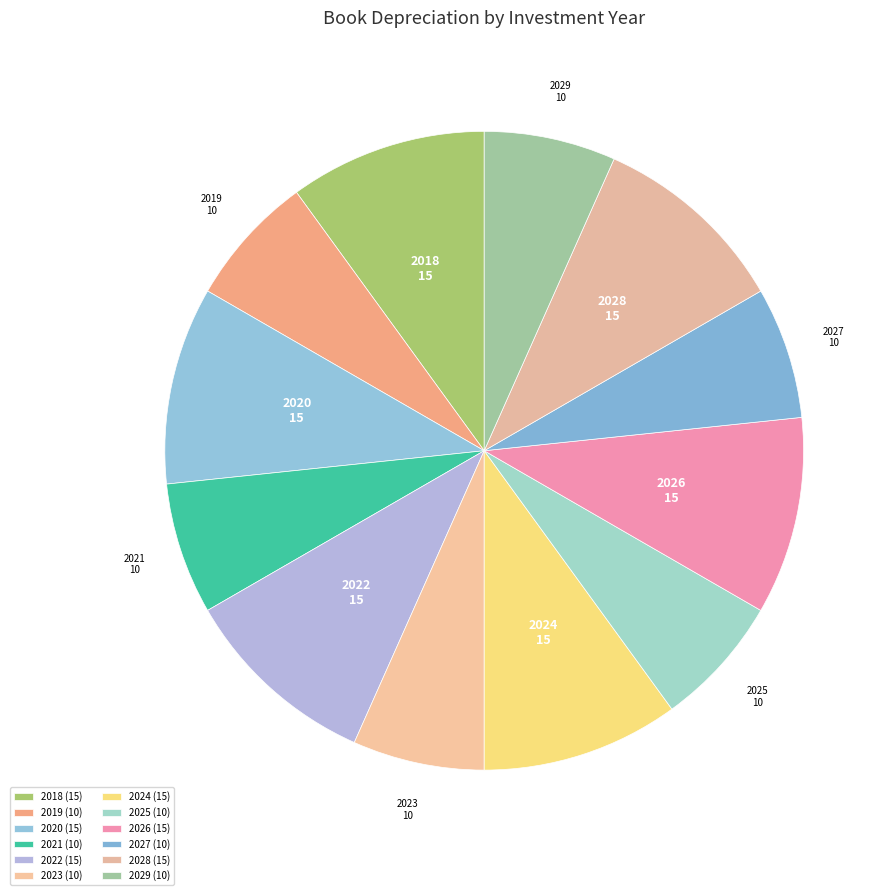

Is it true that 2025 is 19% of the pie?

False